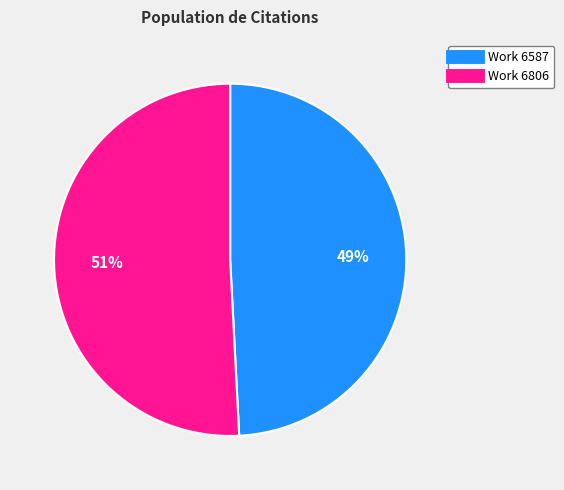

To the nearest percent, what is the difference between the largest and smallest slice percentages?

2%